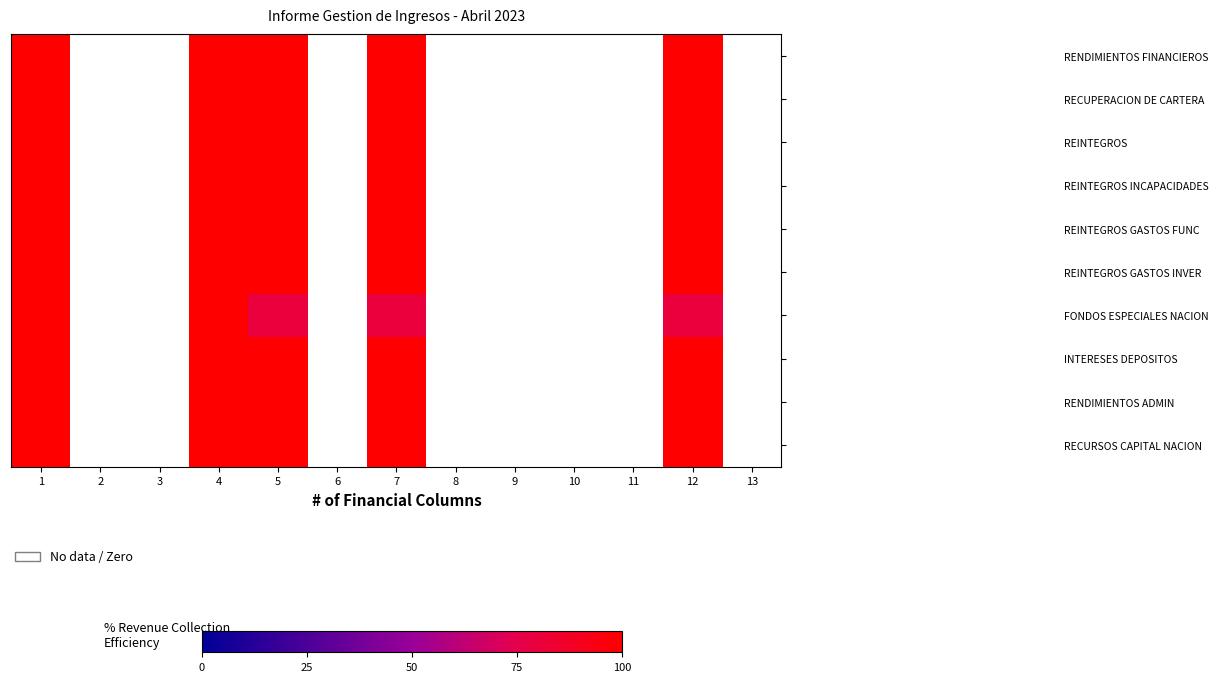

Which series has the largest total across all categories?

RENDIMIENTOS FINANCIEROS